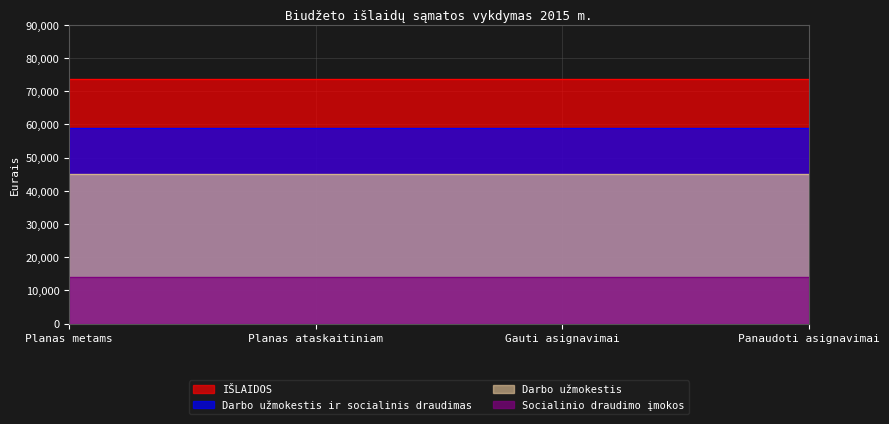

Is it true that IŠLAIDOS equals 41375 at Panaudoti asignavimai?

False